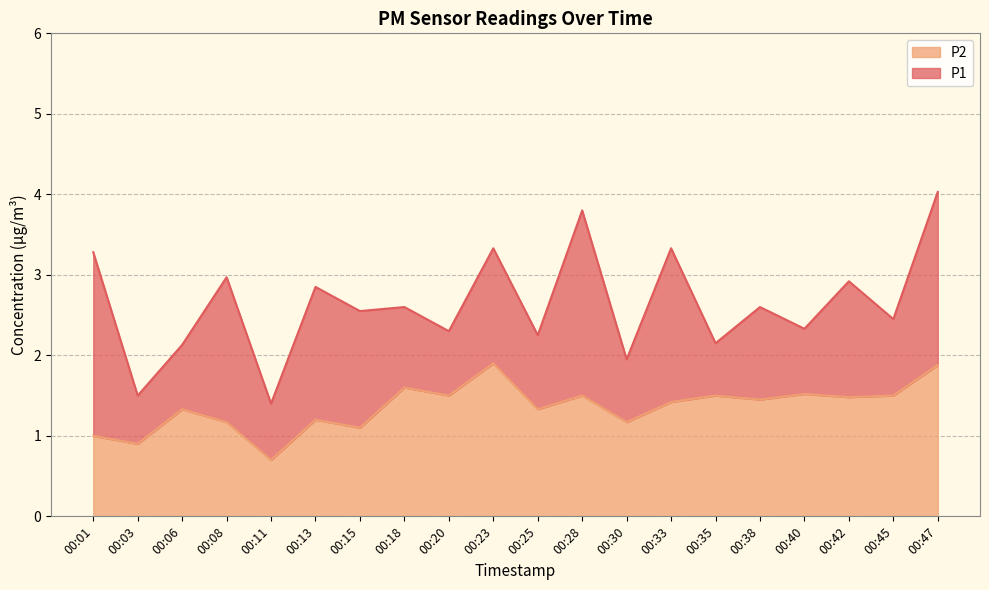

What is the total value across all series at 00:13?

2.9